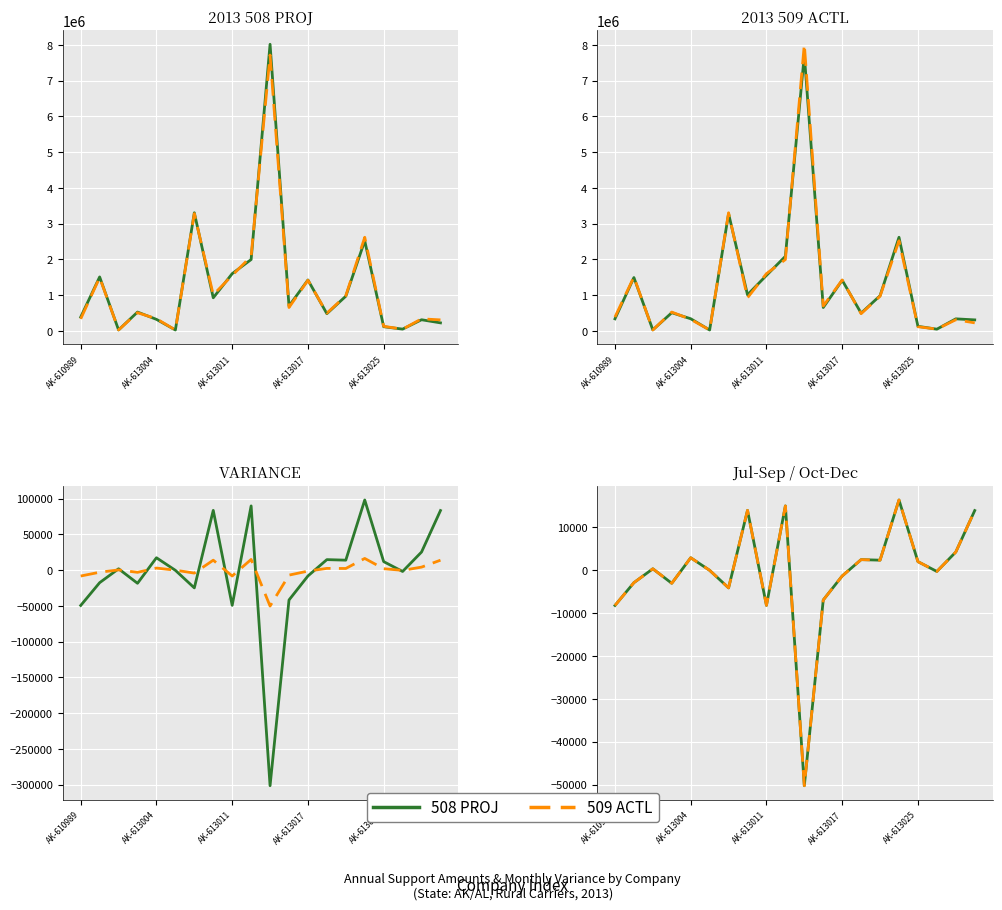

Is the value of Jul-Sep at 13 greater than the value of 2013 508 PROJ at 8?

No